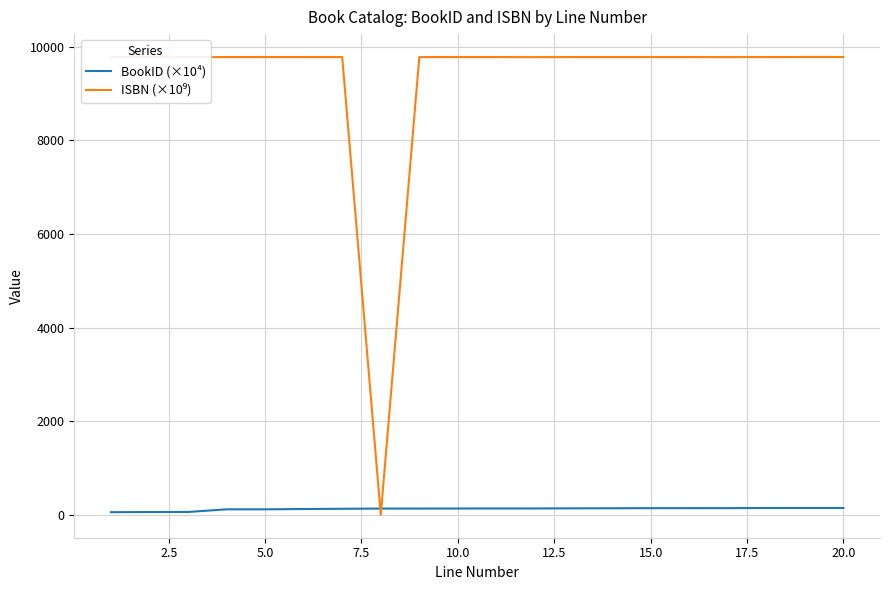

What is the greatest value displayed?

9783.0